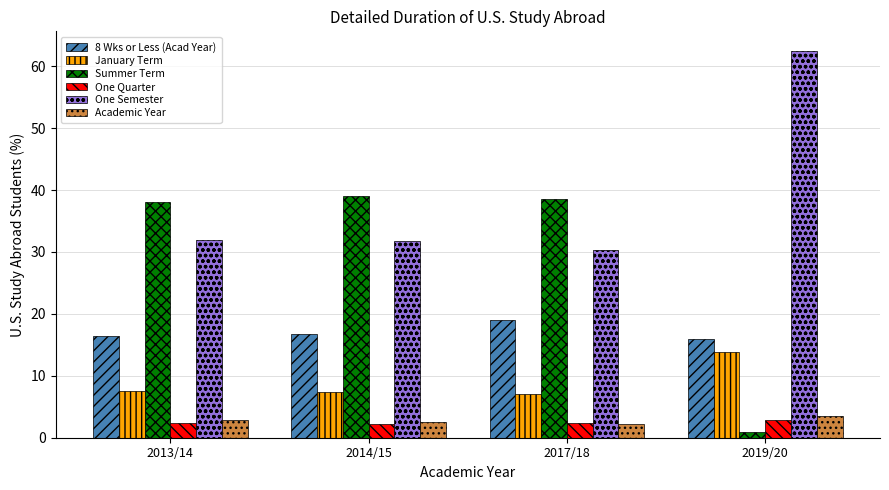

What is the greatest value displayed?

62.5